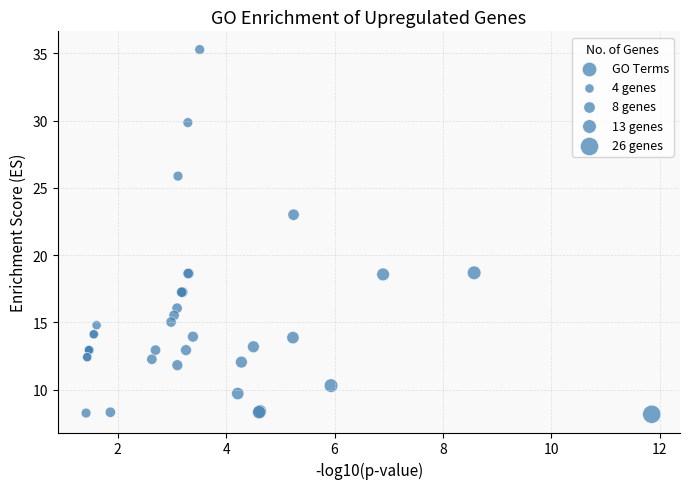

What Y value in the scatter plot is closest to 21?

23.0